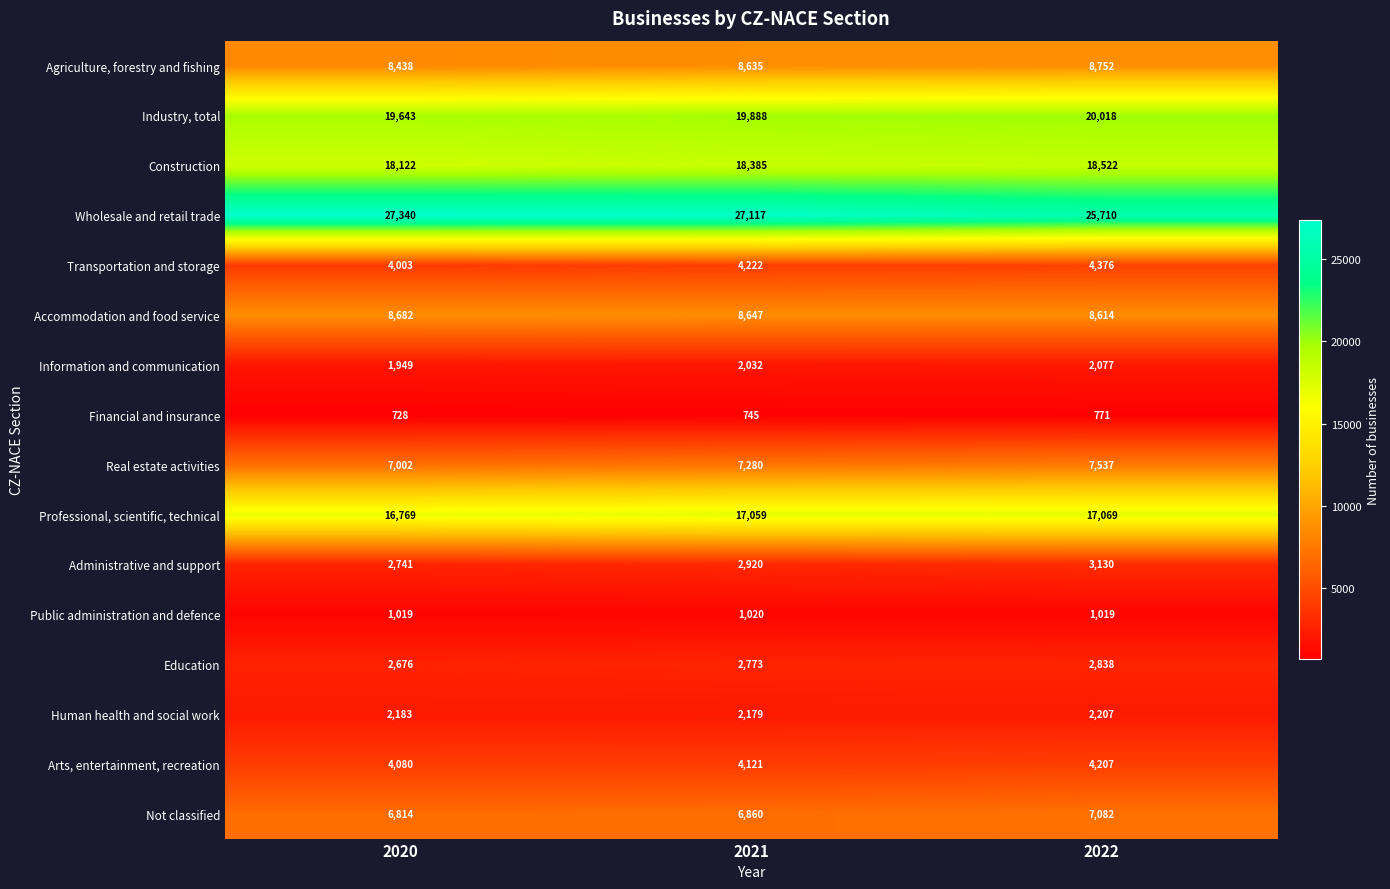

At which label is Administrative and support closest to 2935?

2021